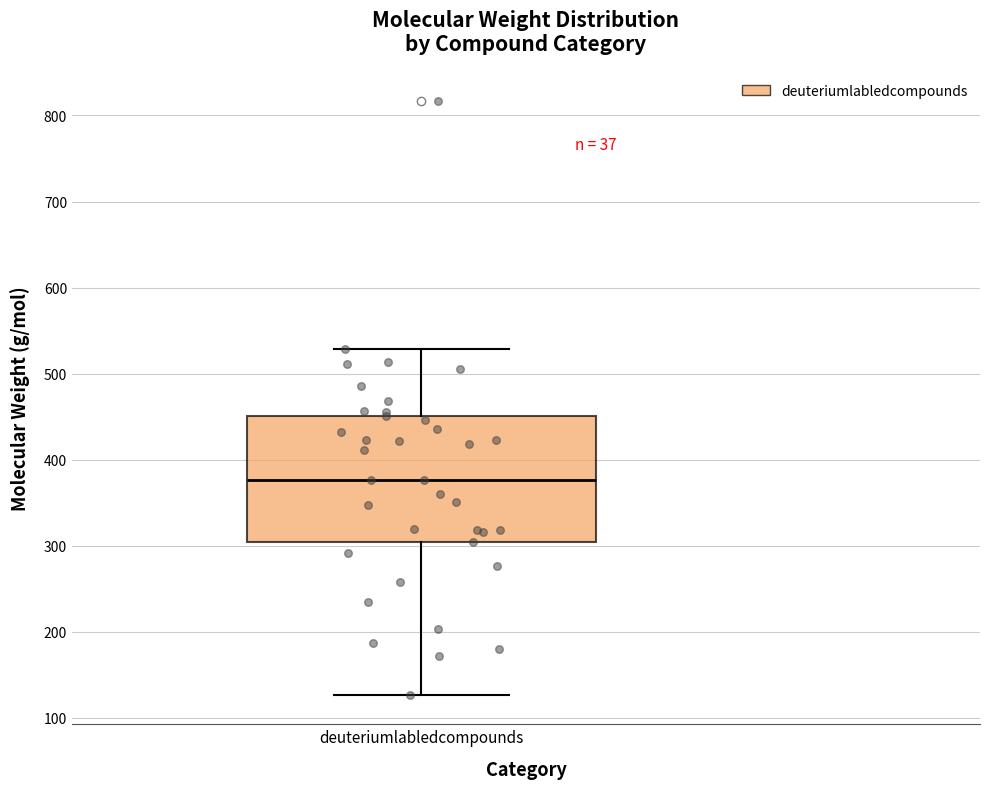

Read this box plot against the y-axis: the position of the median line, the range covered by the box, and the ends of both whiskers. The values are not printed on the chart, so give them approximately, as read against the axis.

median 380, box 300 to 450, whiskers 130 to 530